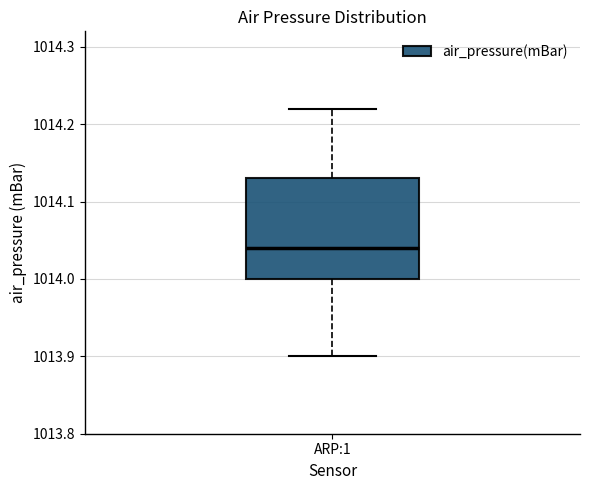

Read this box plot against the y-axis: the position of the median line, the range covered by the box, and the ends of both whiskers. The values are not printed on the chart, so give them approximately, as read against the axis.

median 1014.04, box 1014.00 to 1014.13, whiskers 1013.90 to 1014.22